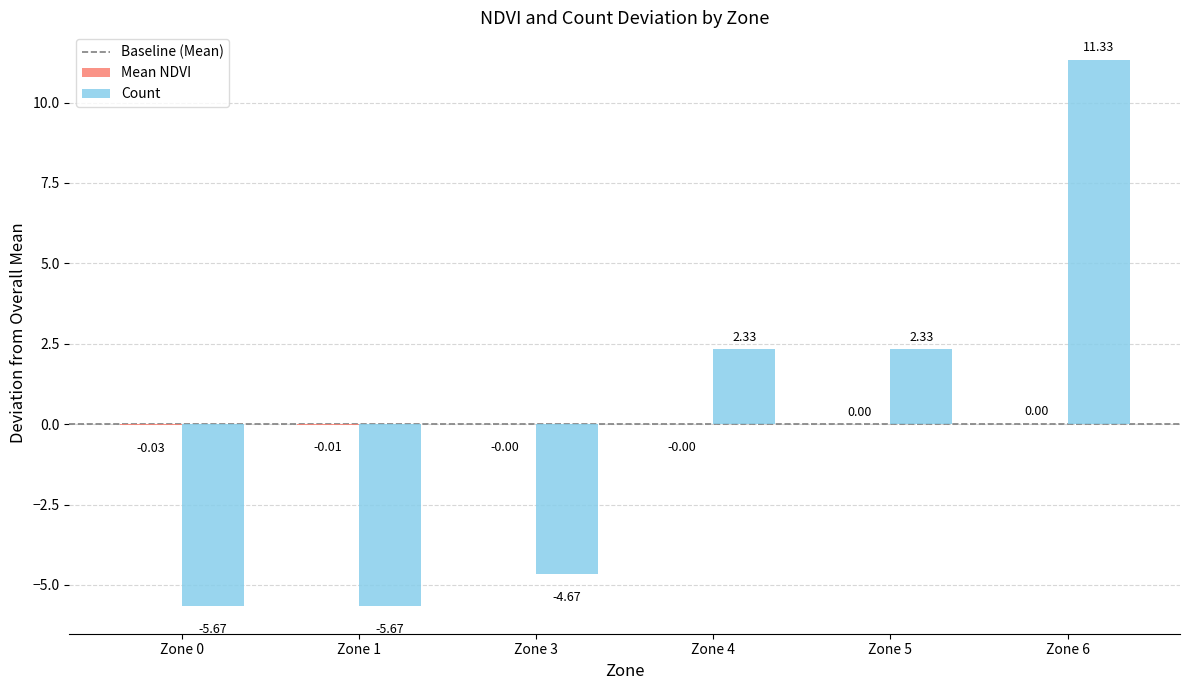

Does the chart contain stacked bars?

No